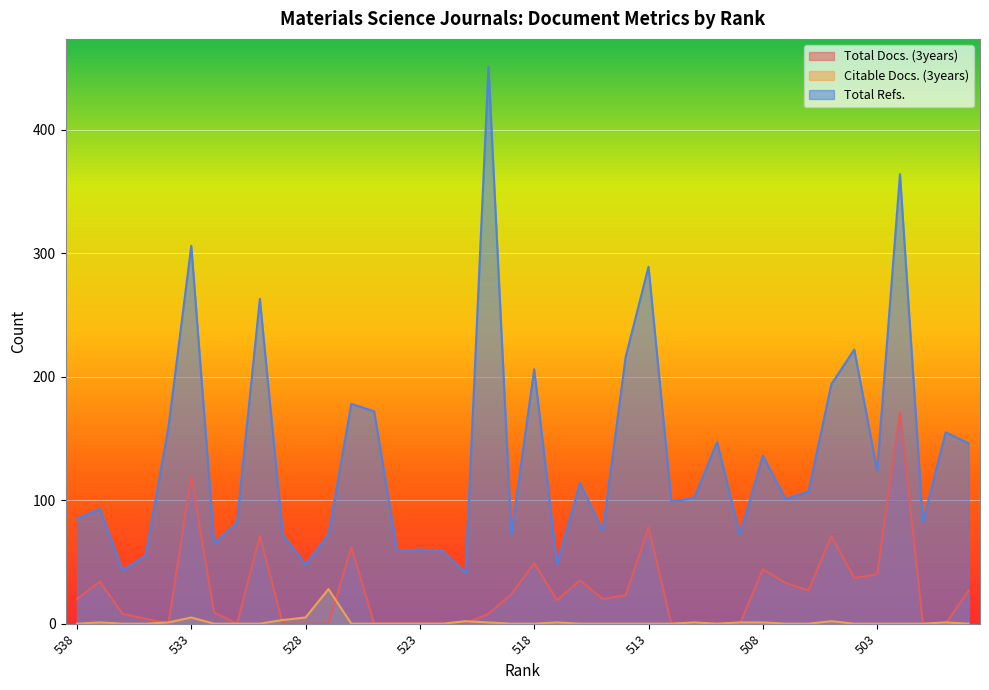

What is the difference between the second highest and minimum values in the Citable Docs. (3years) series?

5